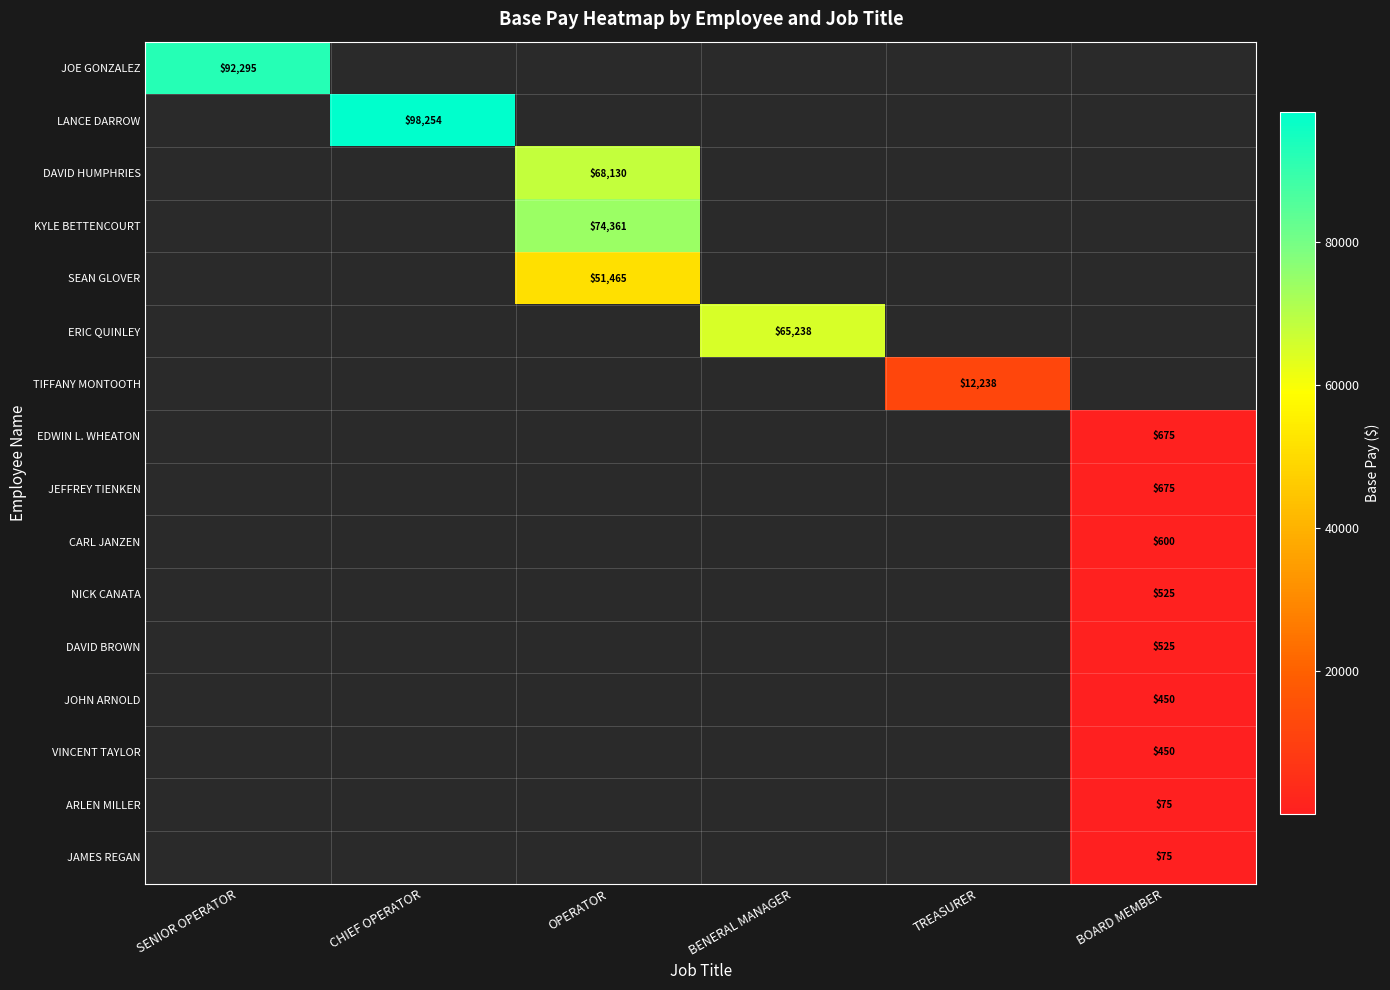

The value of EDWIN L. WHEATON at BOARD MEMBER is 675. True or false?

True